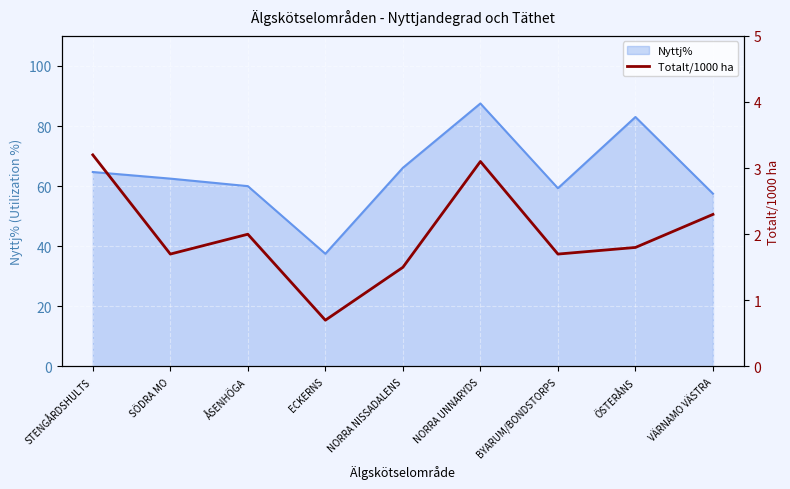

How many interior local valleys (lower than both neighbors) does the data have?

3